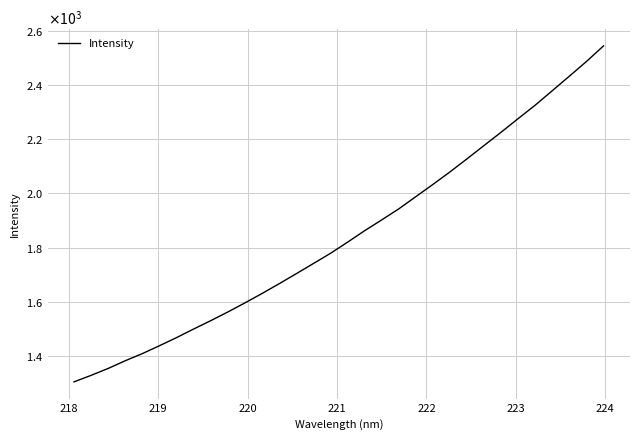

Does the chart have visible grid lines?

Yes